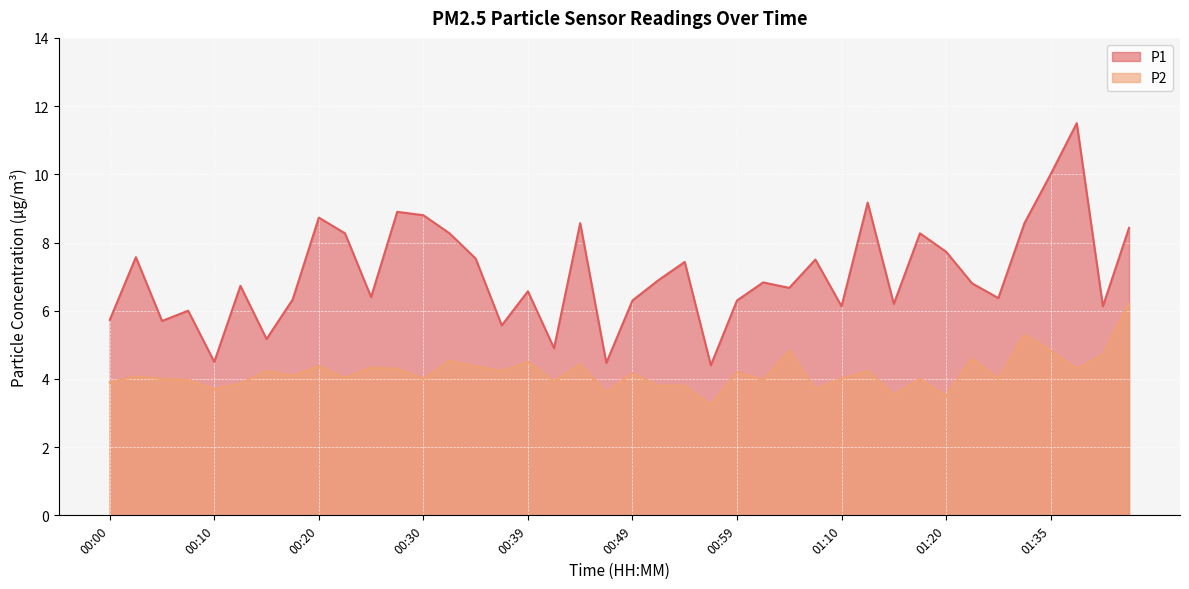

What is the difference between the highest and lowest values at 00:27?

4.6